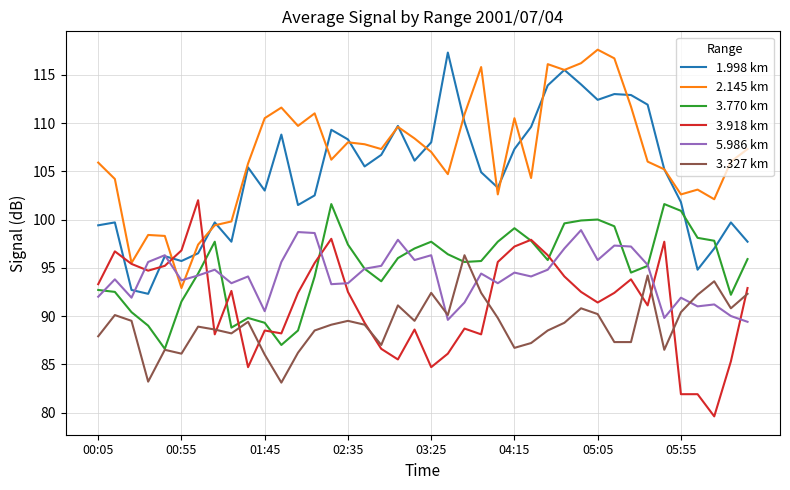

Which series ends up on top after the final intersection of 3.327 km and 5.986 km?

3.327 km